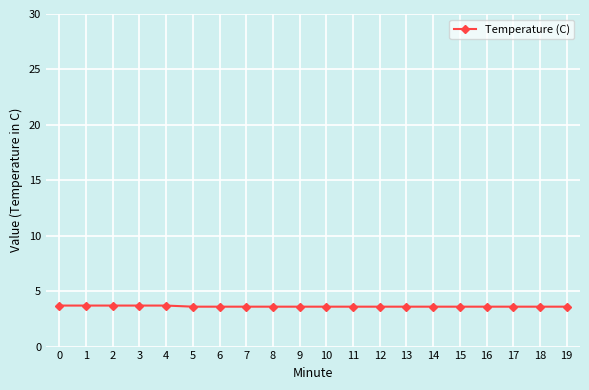

Is it true that the value at 17 is 3.6?

True